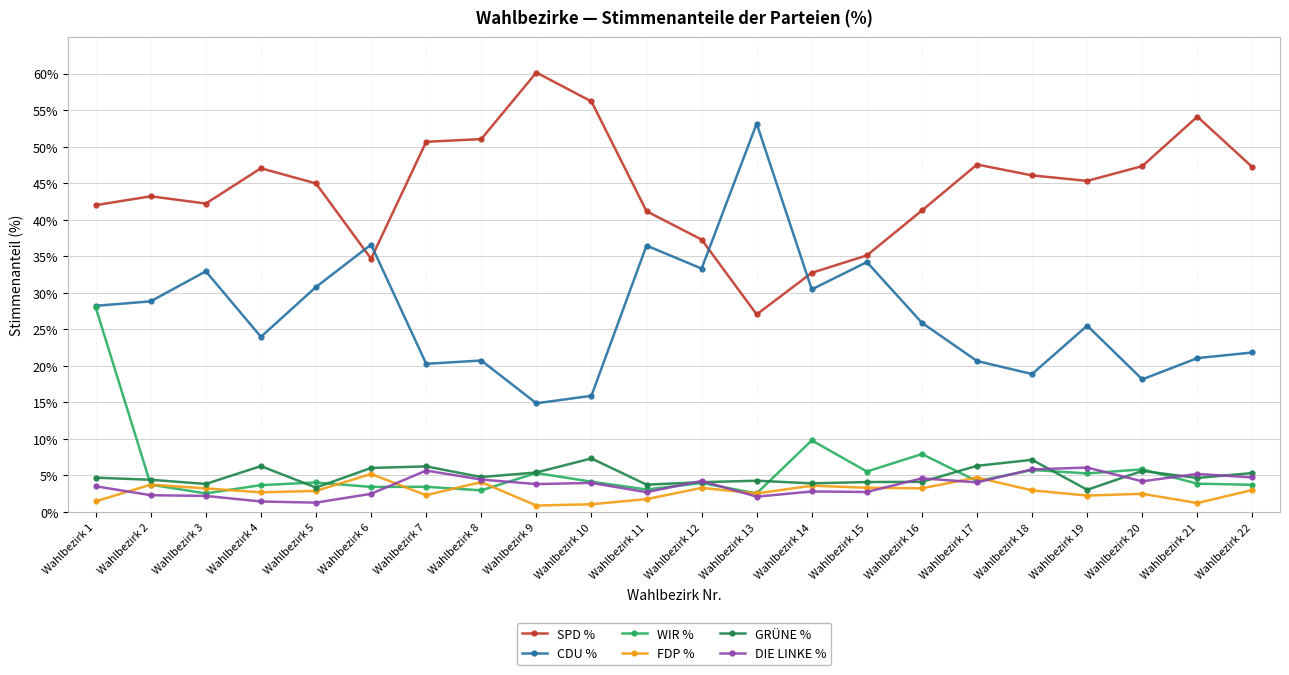

Is the value of GRÜNE % at Wahlbezirk 20 greater than the value of DIE LINKE % at Wahlbezirk 20?

Yes